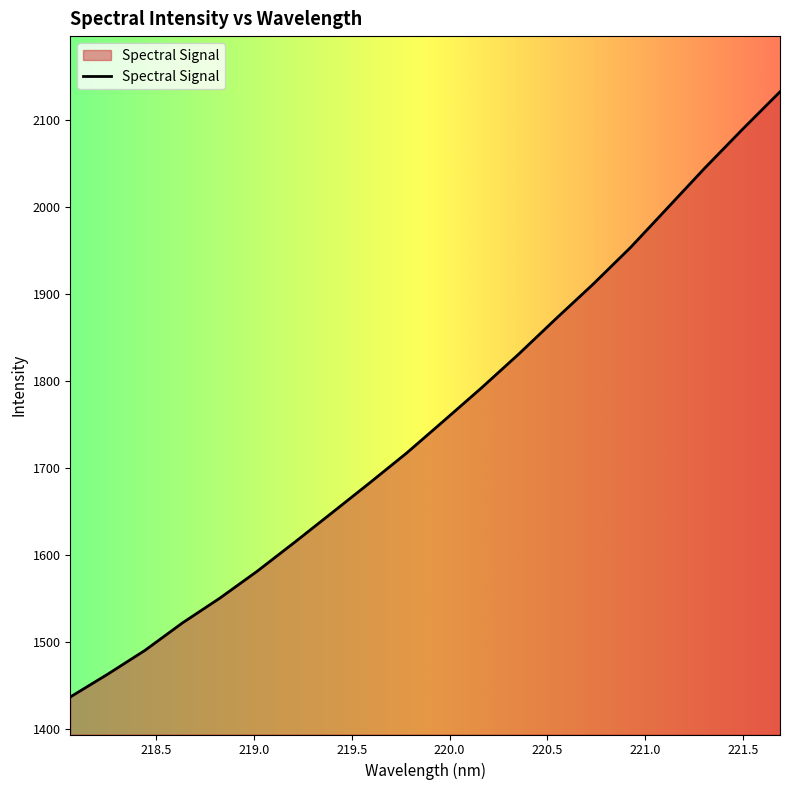

Does the chart display data point markers on the line(s)?

No